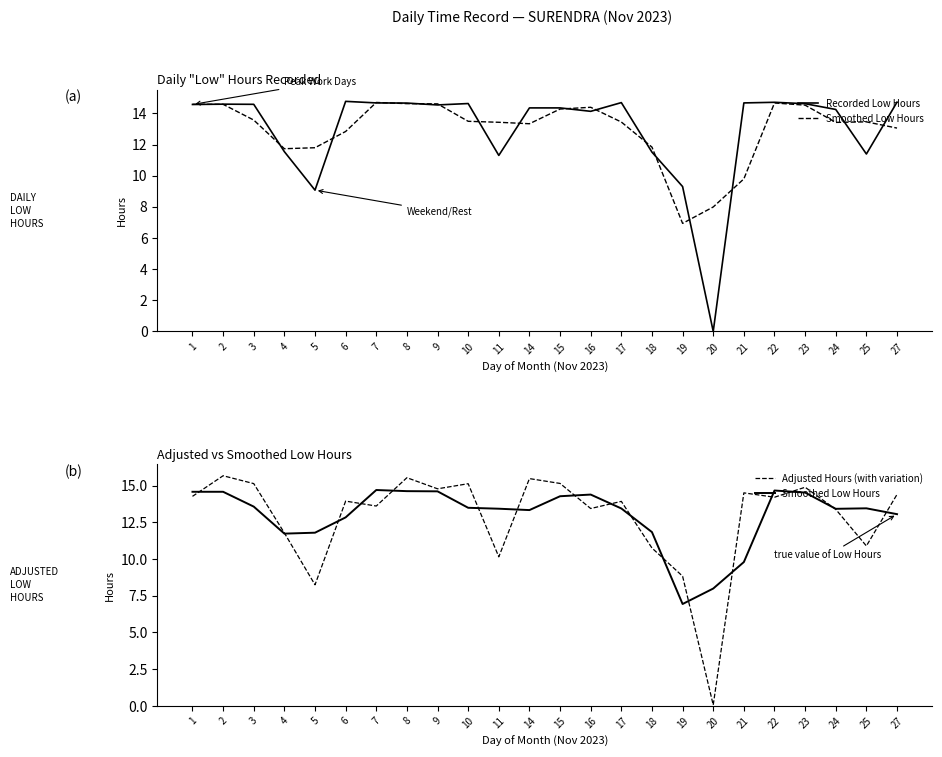

What is the lowest value of the Smoothed Low Hours series?

6.9